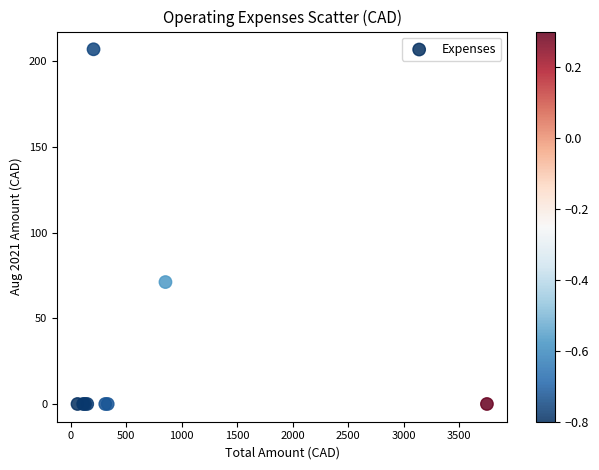

What Y value in the scatter plot is closest to 103?

71.1